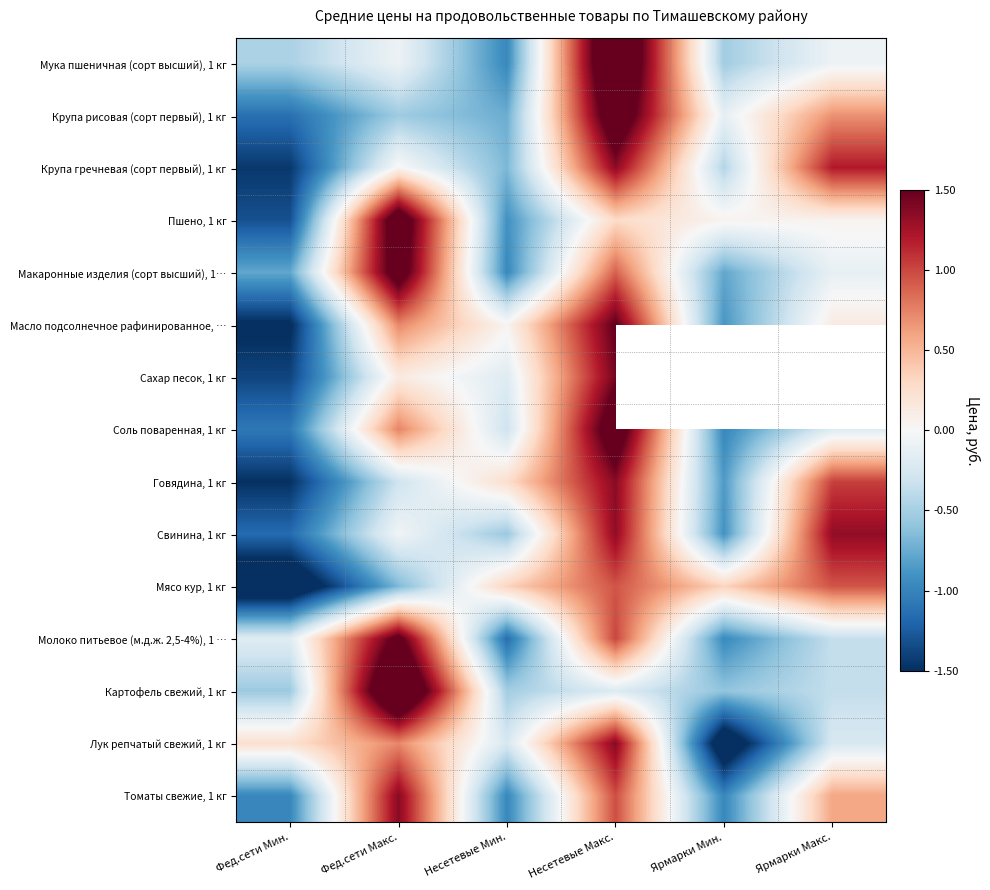

At which category is the sum across all series the highest?

Несетевые Макс.